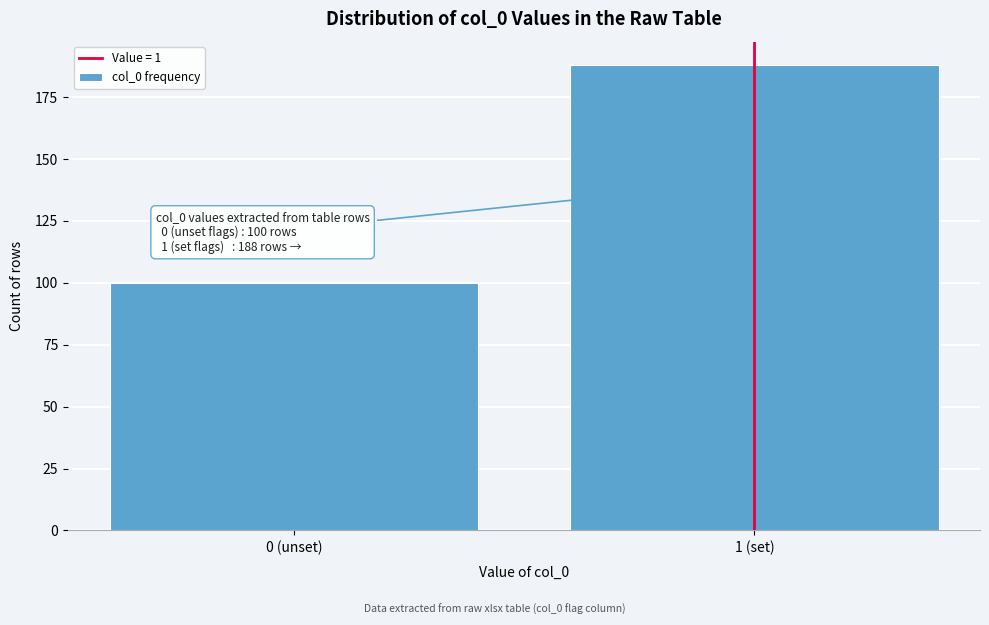

Reading left to right, transcribe all the data shown in this chart.

100	188